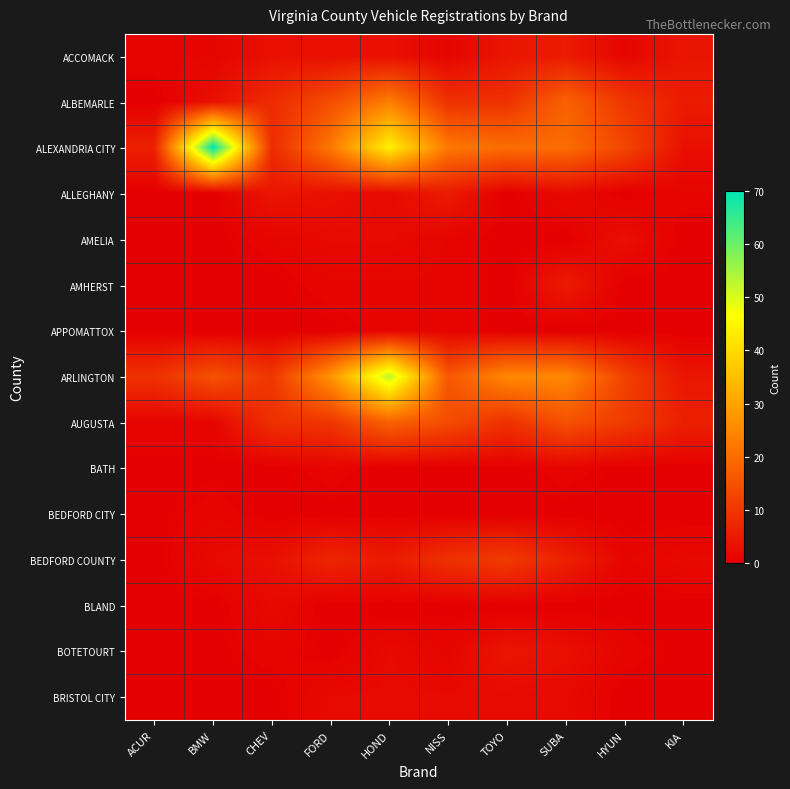

List the series in order of their peak value, highest first.

ALEXANDRIA CITY, ARLINGTON, ALBEMARLE, AUGUSTA, BEDFORD COUNTY, ACCOMACK, ALLEGHANY, AMHERST, BOTETOURT, AMELIA, BLAND, BRISTOL CITY, APPOMATTOX, BATH, BEDFORD CITY